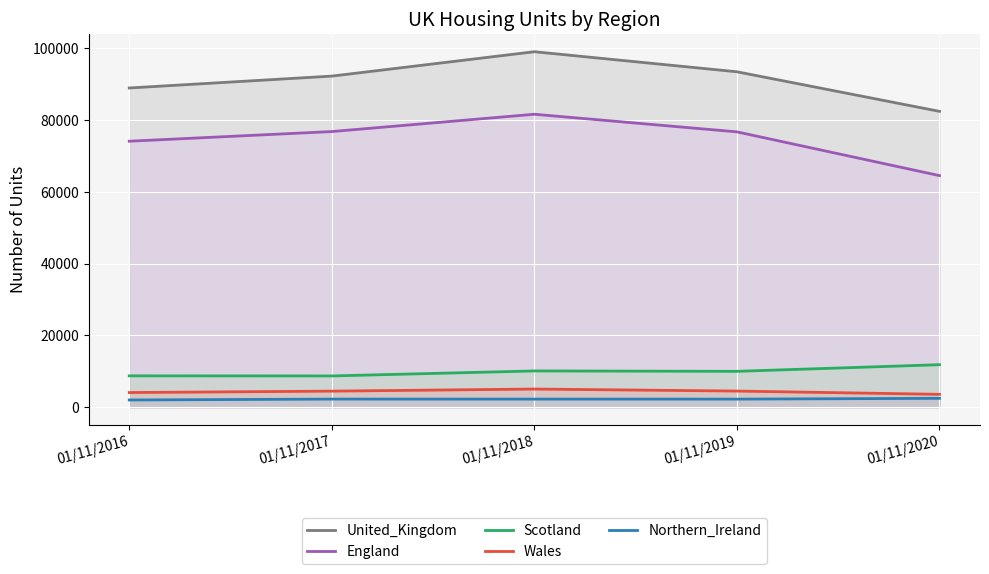

True or false: United_Kingdom and Scotland intersect in this chart.

False